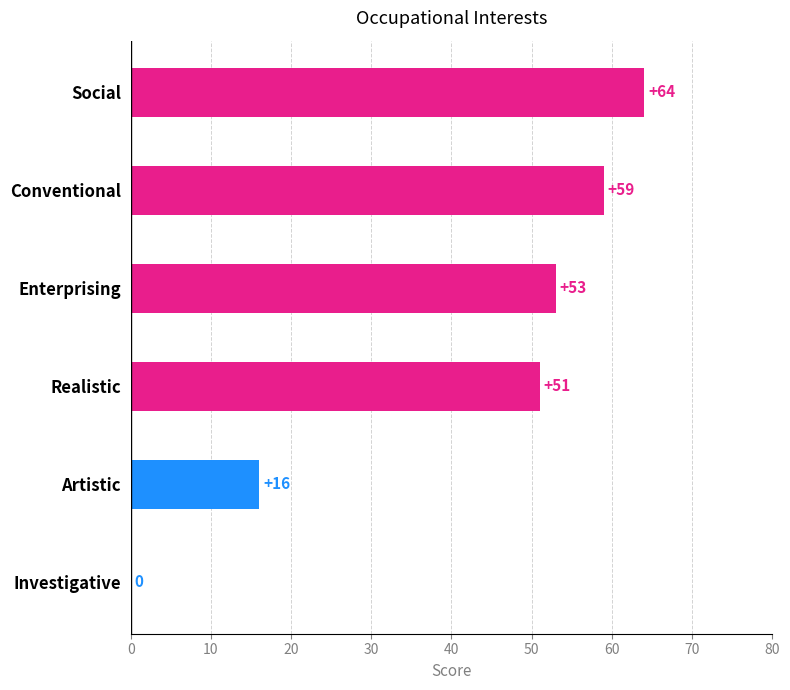

What is the greatest value displayed?

64